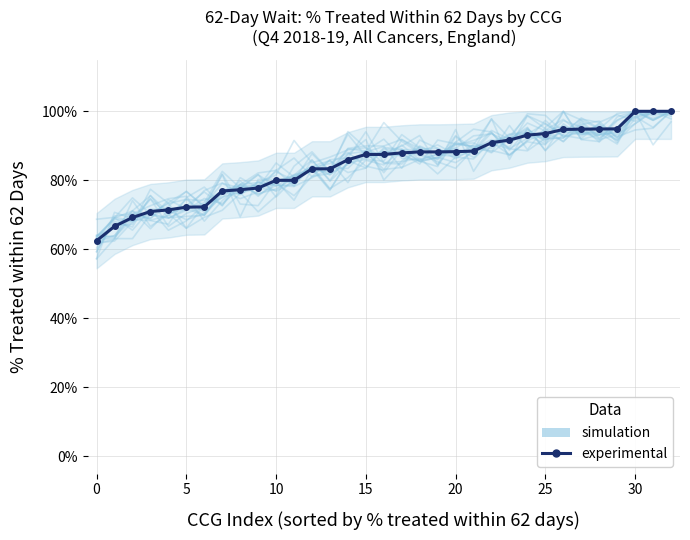

Count the number of categories in the chart.

33